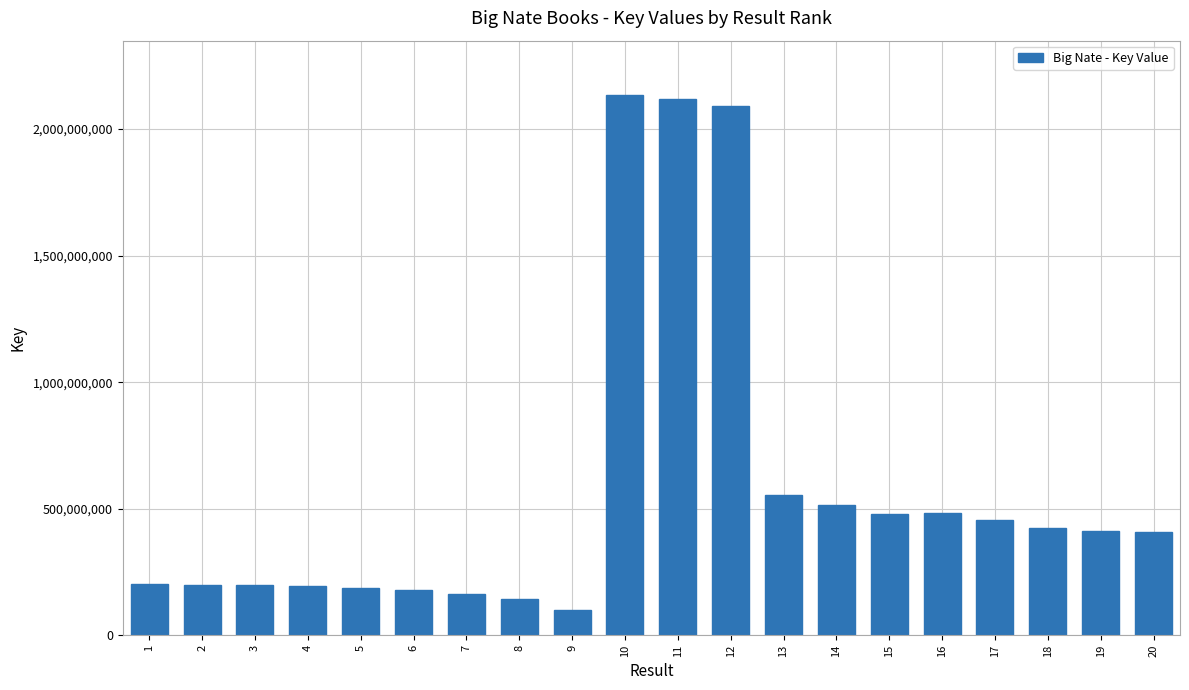

Count the number of data series in this chart.

1